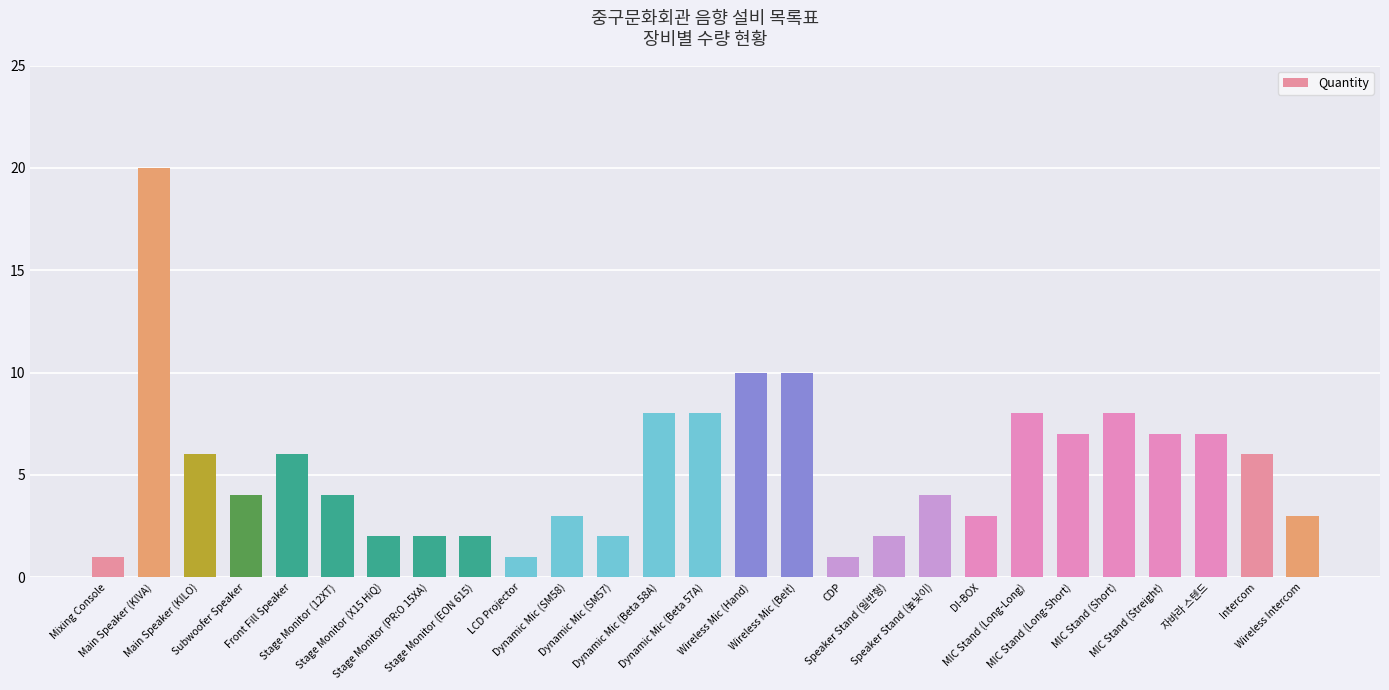

Reading right to left, transcribe all the data shown in this chart.

3	6	7	7	8	7	8	3	4	2	1	10	10	8	8	2	3	1	2	2	2	4	6	4	6	20	1